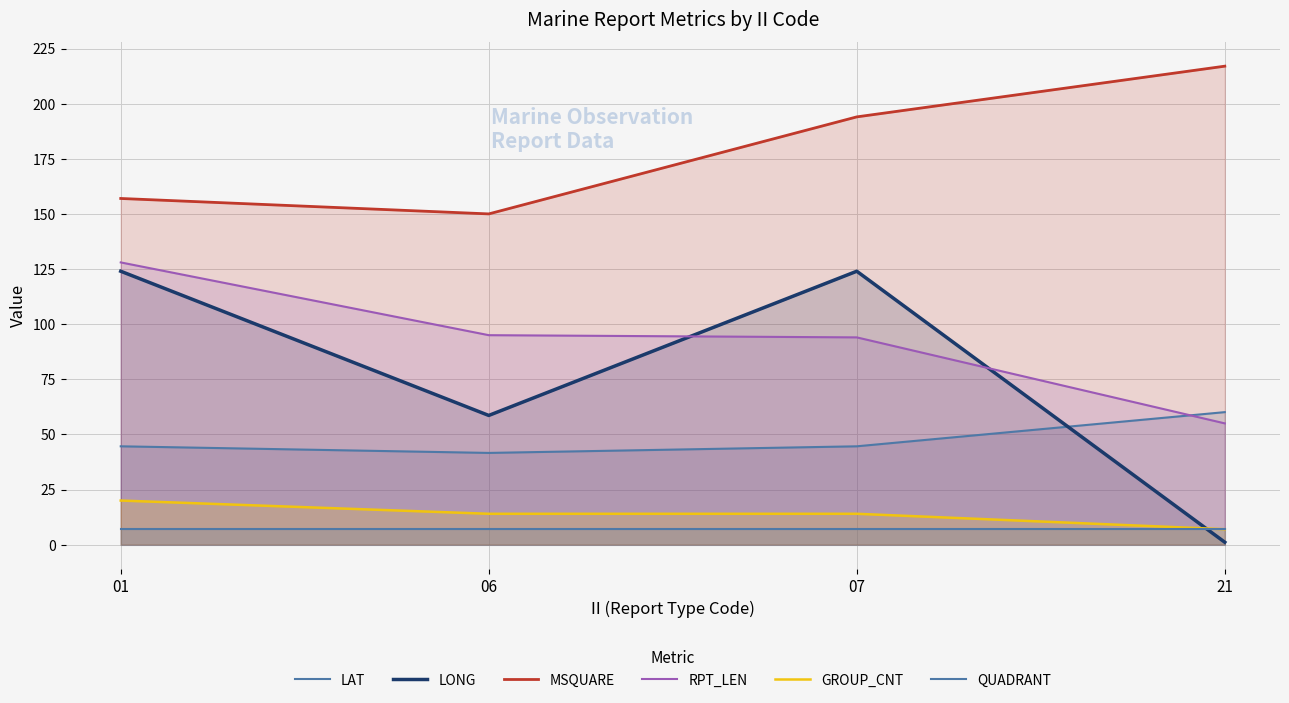

What are all the series names shown in the legend?

LAT, LONG, MSQUARE, RPT_LEN, GROUP_CNT, QUADRANT